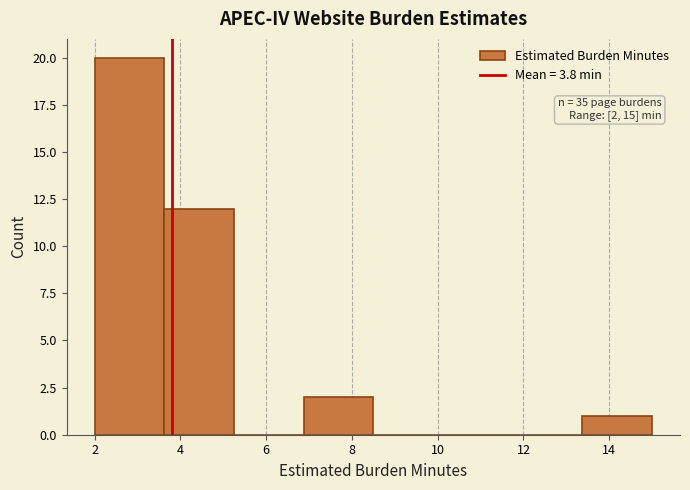

Which range on the x-axis has the tallest bar?

2.0 to 3.6